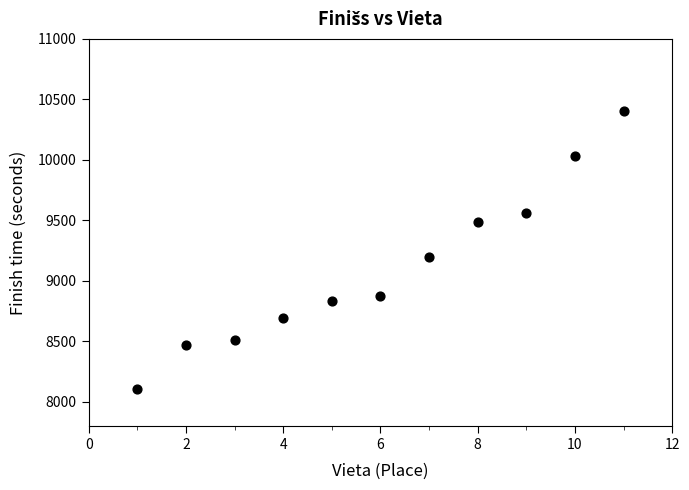

What is the range of X values (max minus min)?

10.0